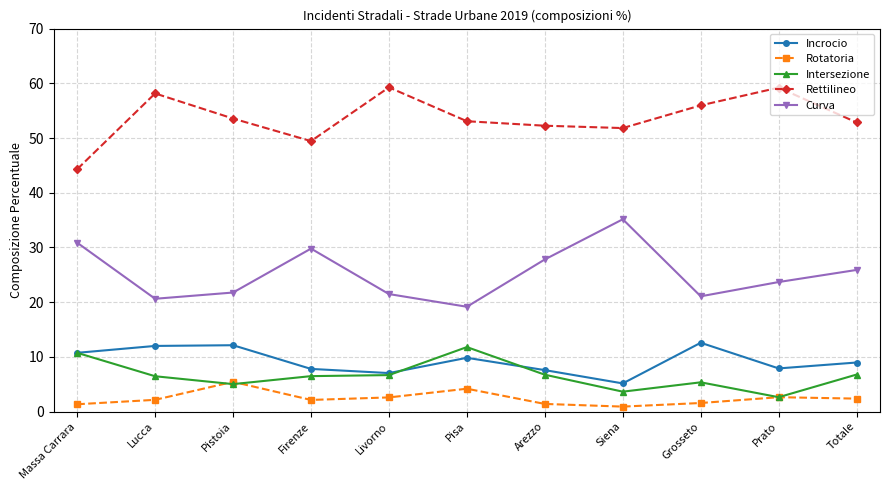

Where is the first local maximum for Rotatoria?

Pistoia